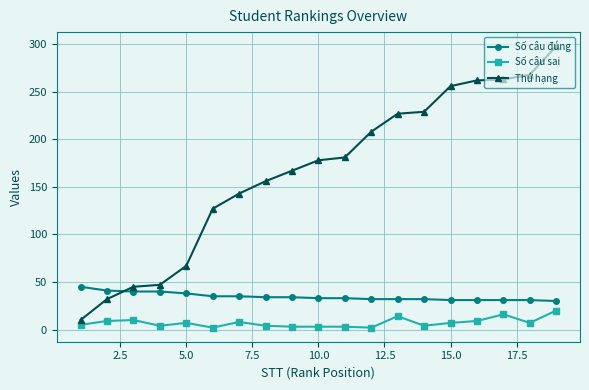

True or false: Số câu đúng and Thứ hạng intersect in this chart.

True